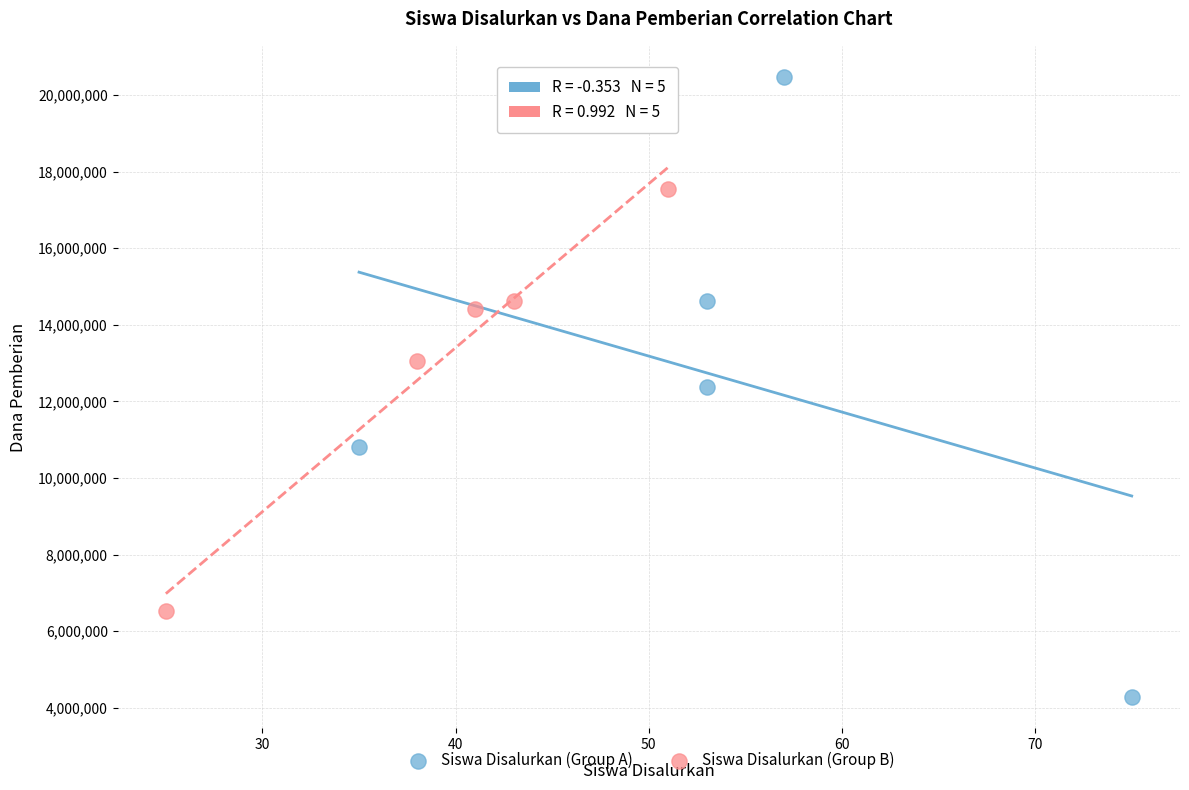

Which series reaches the minimum Y coordinate?

Siswa Disalurkan (Group A)